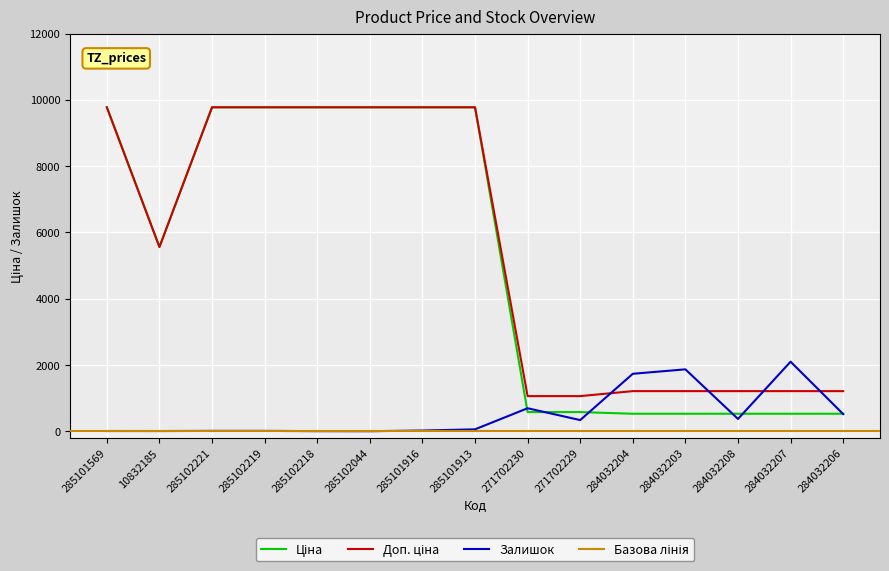

What is the label of the 2nd point from the right?

284032207